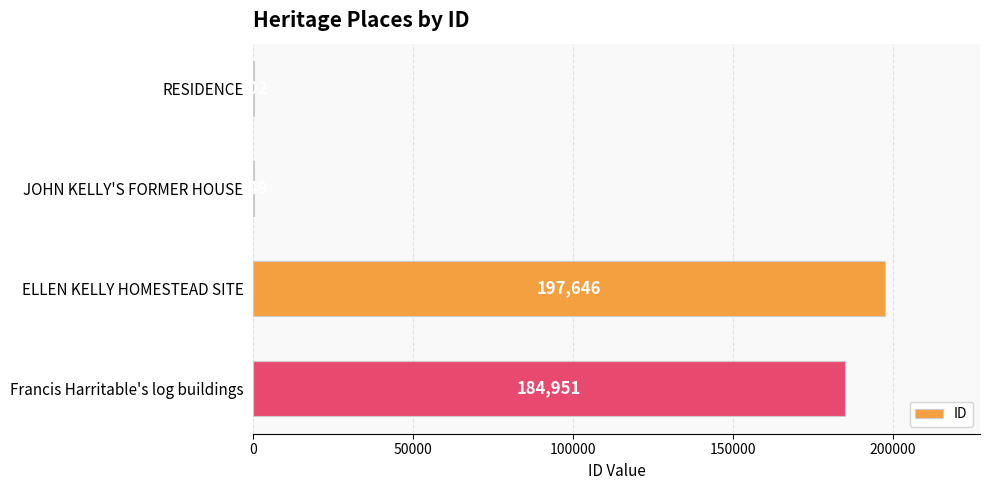

What is the maximum value shown in the chart?

197646